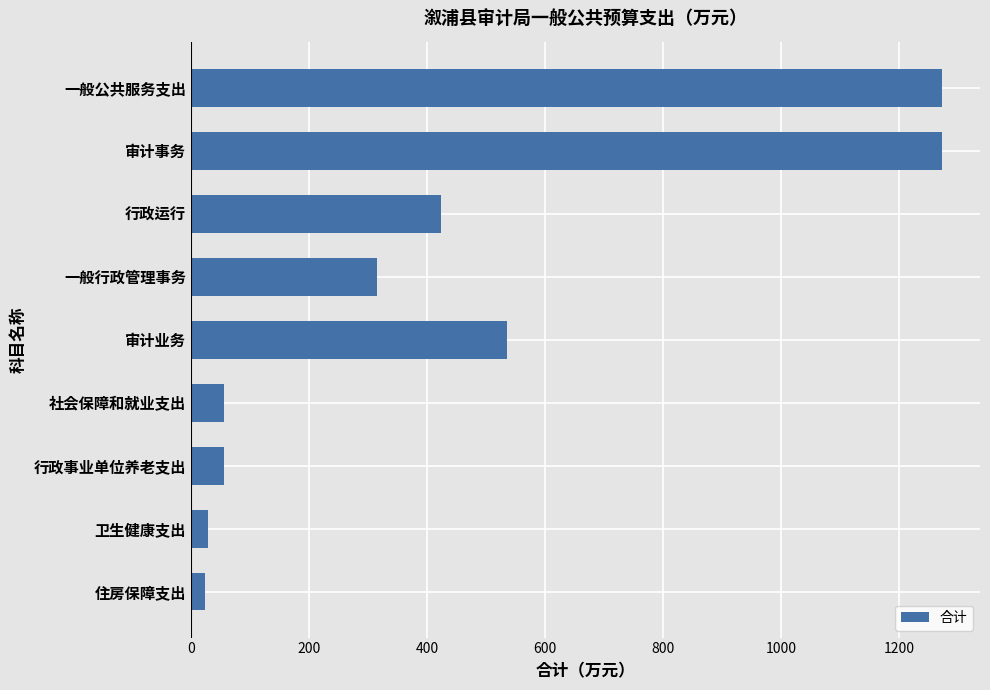

At which label is the value closest to 648?

审计业务